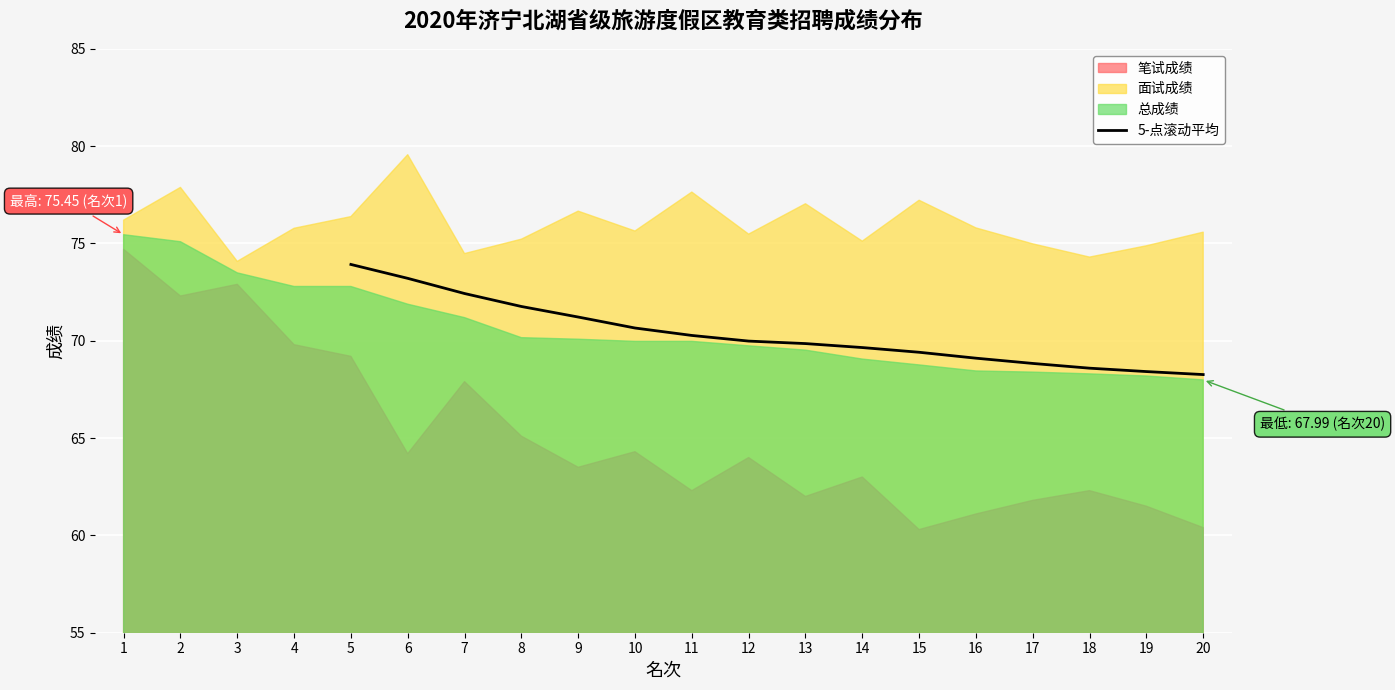

What is the minimum value for 5-点滚动平均?

68.3